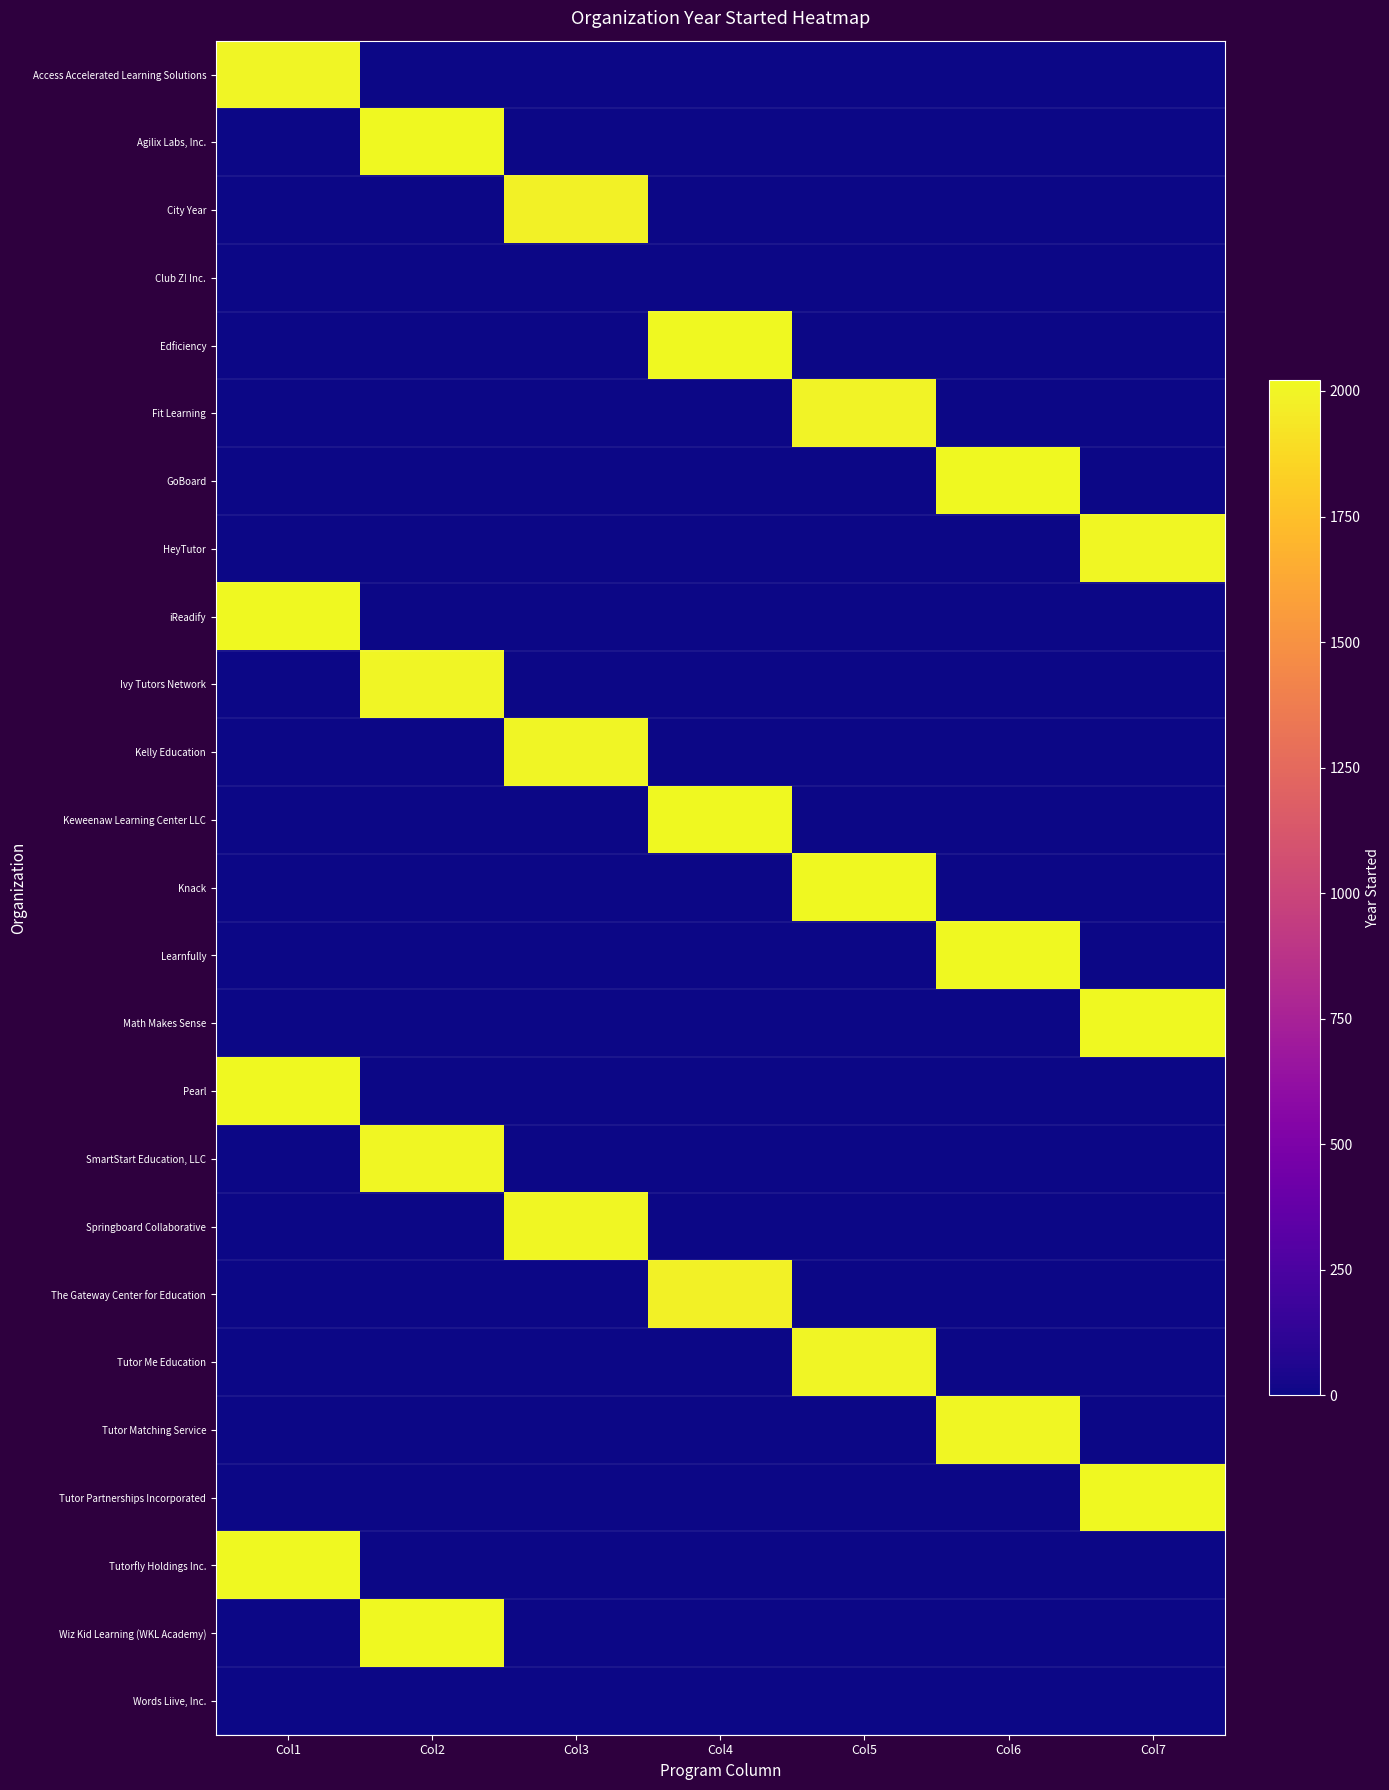

Reading left to right, what are all the values shown in this chart?

Access Accelerated Learning Solutions: Col1=2001	Col2=0	Col3=0	Col4=0	Col5=0	Col6=0	Col7=0
Agilix Labs, Inc.: Col1=0	Col2=2022	Col3=0	Col4=0	Col5=0	Col6=0	Col7=0
City Year: Col1=0	Col2=0	Col3=1988	Col4=0	Col5=0	Col6=0	Col7=0
Club Z! Inc.: Col1=0	Col2=0	Col3=0	Col4=0	Col5=0	Col6=0	Col7=0
Edficiency: Col1=0	Col2=0	Col3=0	Col4=2015	Col5=0	Col6=0	Col7=0
Fit Learning: Col1=0	Col2=0	Col3=0	Col4=0	Col5=1998	Col6=0	Col7=0
GoBoard: Col1=0	Col2=0	Col3=0	Col4=0	Col5=0	Col6=2015	Col7=0
HeyTutor: Col1=0	Col2=0	Col3=0	Col4=0	Col5=0	Col6=0	Col7=2013
iReadify: Col1=2021	Col2=0	Col3=0	Col4=0	Col5=0	Col6=0	Col7=0
Ivy Tutors Network: Col1=0	Col2=2003	Col3=0	Col4=0	Col5=0	Col6=0	Col7=0
Kelly Education: Col1=0	Col2=0	Col3=2001	Col4=0	Col5=0	Col6=0	Col7=0
Keweenaw Learning Center LLC: Col1=0	Col2=0	Col3=0	Col4=2022	Col5=0	Col6=0	Col7=0
Knack: Col1=0	Col2=0	Col3=0	Col4=0	Col5=2015	Col6=0	Col7=0
Learnfully: Col1=0	Col2=0	Col3=0	Col4=0	Col5=0	Col6=2020	Col7=0
Math Makes Sense: Col1=0	Col2=0	Col3=0	Col4=0	Col5=0	Col6=0	Col7=2017
Pearl: Col1=2016	Col2=0	Col3=0	Col4=0	Col5=0	Col6=0	Col7=0
SmartStart Education, LLC: Col1=0	Col2=2007	Col3=0	Col4=0	Col5=0	Col6=0	Col7=0
Springboard Collaborative: Col1=0	Col2=0	Col3=2012	Col4=0	Col5=0	Col6=0	Col7=0
The Gateway Center for Education: Col1=0	Col2=0	Col3=0	Col4=1990	Col5=0	Col6=0	Col7=0
Tutor Me Education: Col1=0	Col2=0	Col3=0	Col4=0	Col5=2005	Col6=0	Col7=0
Tutor Matching Service: Col1=0	Col2=0	Col3=0	Col4=0	Col5=0	Col6=2009	Col7=0
Tutor Partnerships Incorporated: Col1=0	Col2=0	Col3=0	Col4=0	Col5=0	Col6=0	Col7=2020
Tutorfly Holdings Inc.: Col1=2017	Col2=0	Col3=0	Col4=0	Col5=0	Col6=0	Col7=0
Wiz Kid Learning (WKL Academy): Col1=0	Col2=2018	Col3=0	Col4=0	Col5=0	Col6=0	Col7=0
Words Liive, Inc.: Col1=0	Col2=0	Col3=0	Col4=0	Col5=0	Col6=0	Col7=0